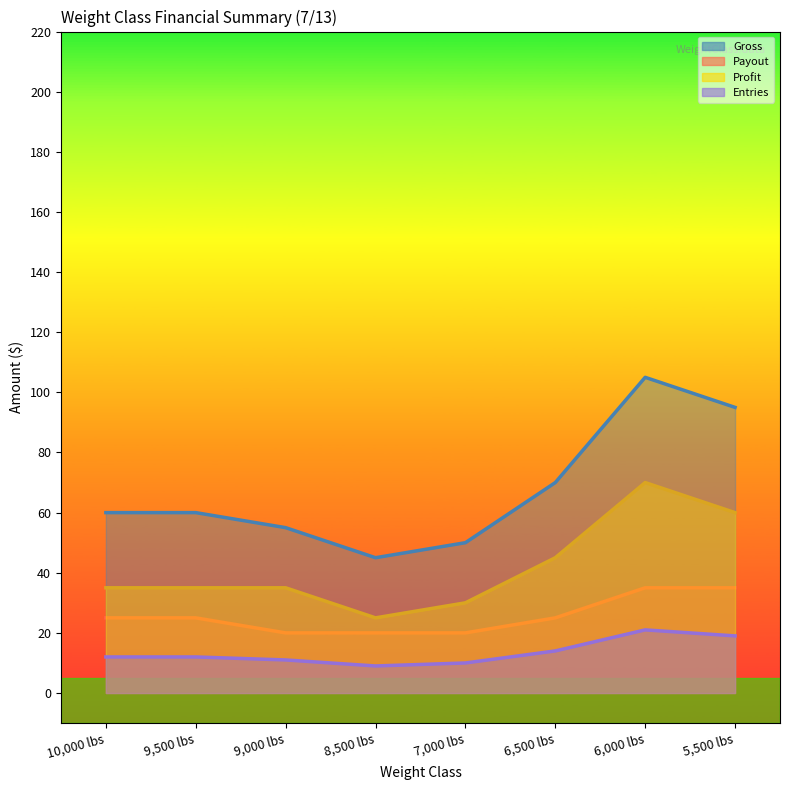

Which series has the largest total across all categories?

Gross